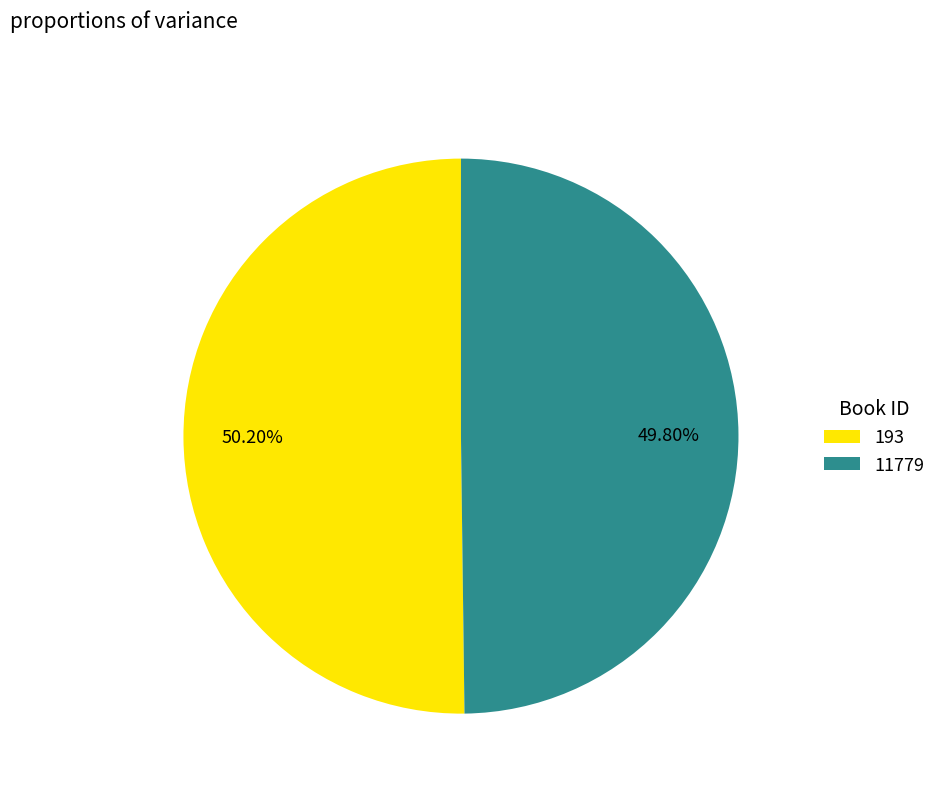

Approximately how many times larger is the value at 193 compared to 11779?

1.0